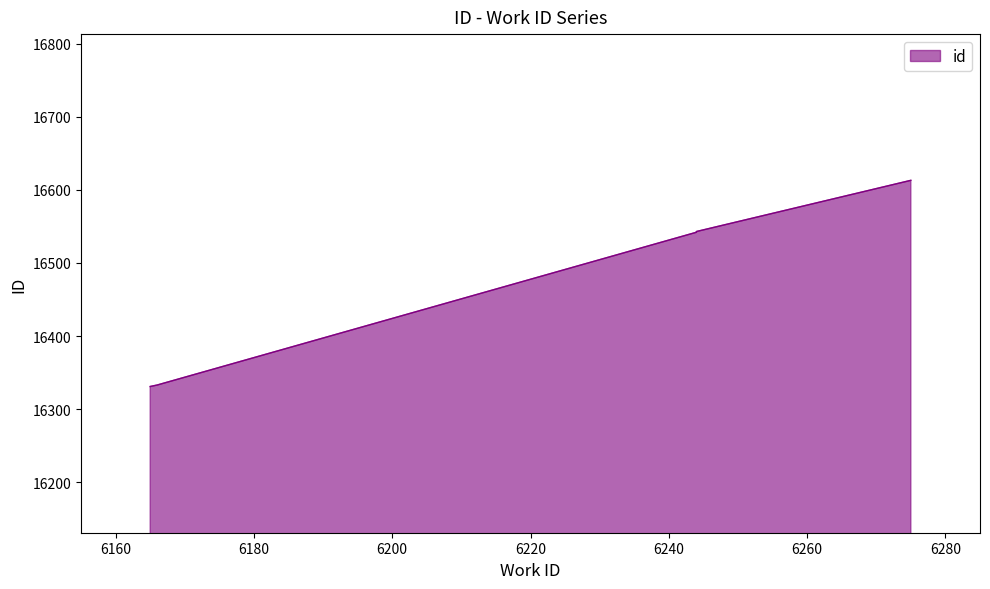

True or false: the data shows 16542 at 6244.

True